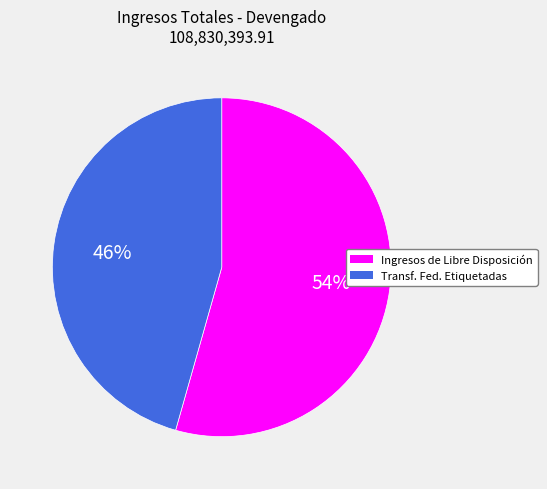

How many segments does this pie chart have?

2